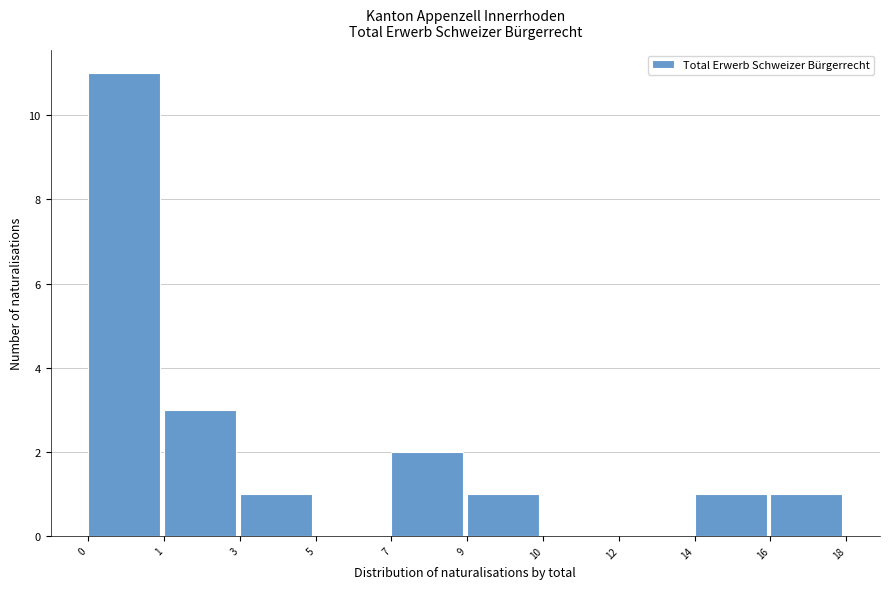

Reading left to right, transcribe all the data shown in this chart.

0=11	1=3	3=1	5=0	7=2	9=1	10=0	12=0	14=1	16=1